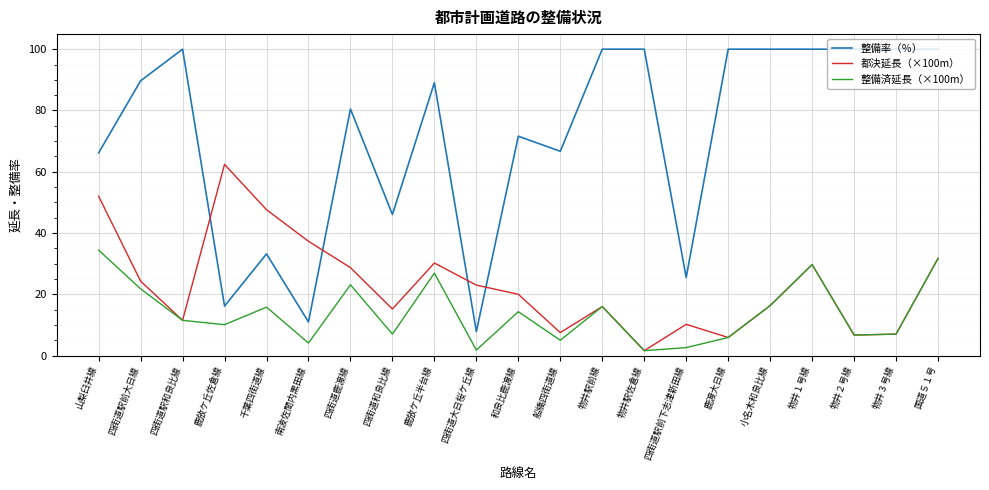

True or false: 整備済延長（×100m） and 整備率（％） cross at least once.

False